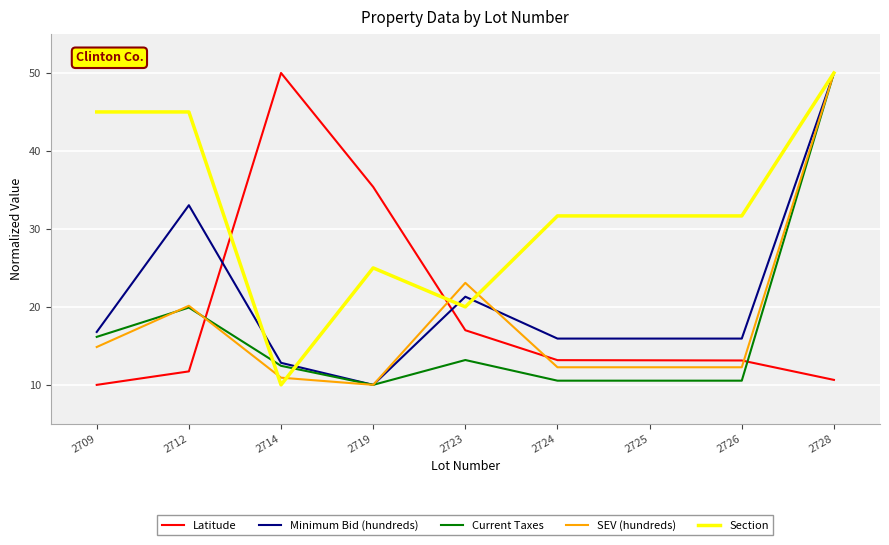

After their last crossing, which series has the higher values: Current Taxes or Latitude?

Current Taxes